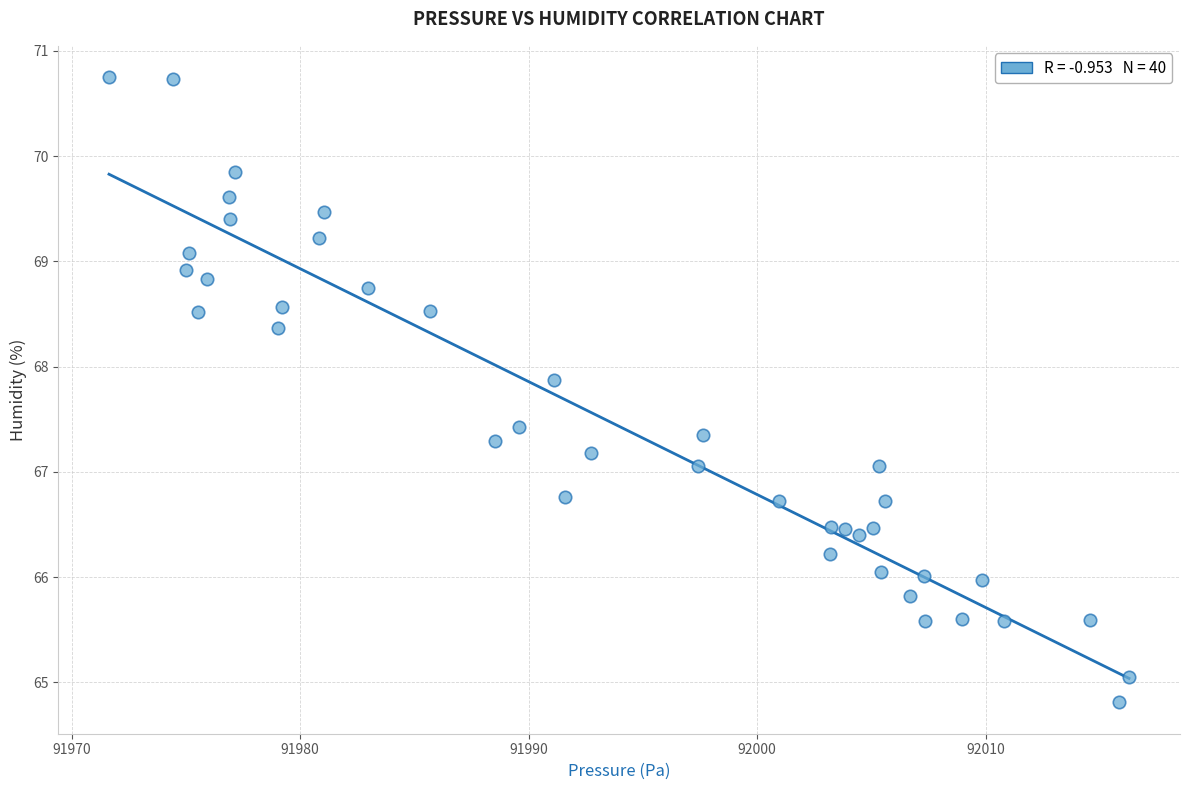

What is the range of X values (max minus min)?

44.6